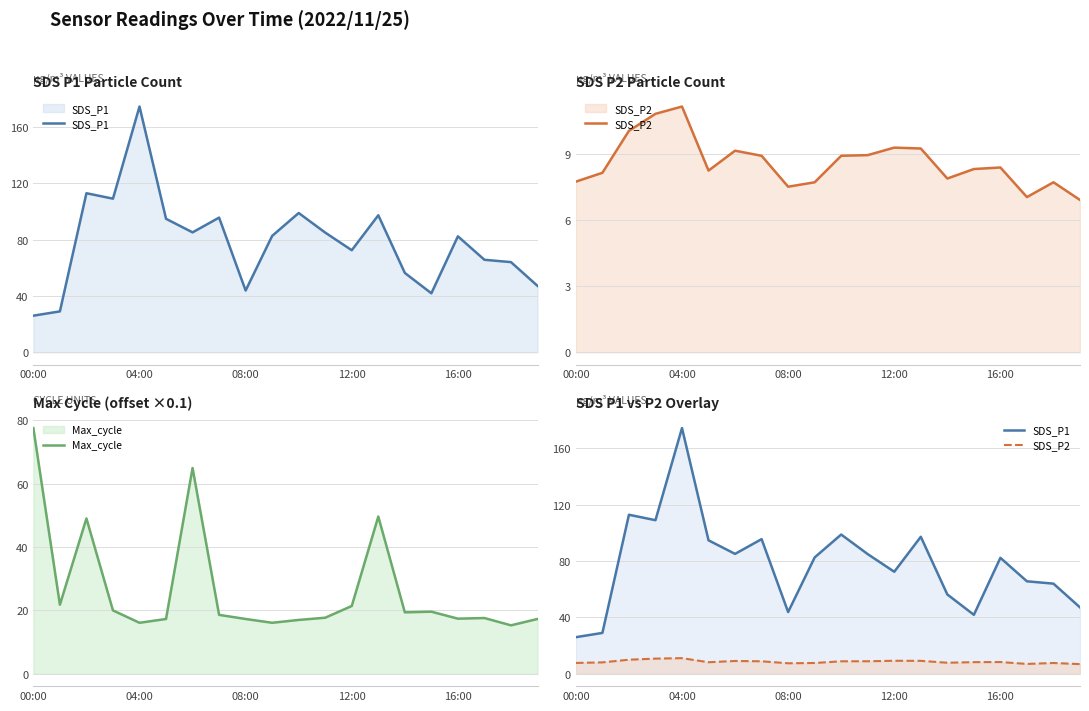

What is the maximum value for Max_cycle?

77.5